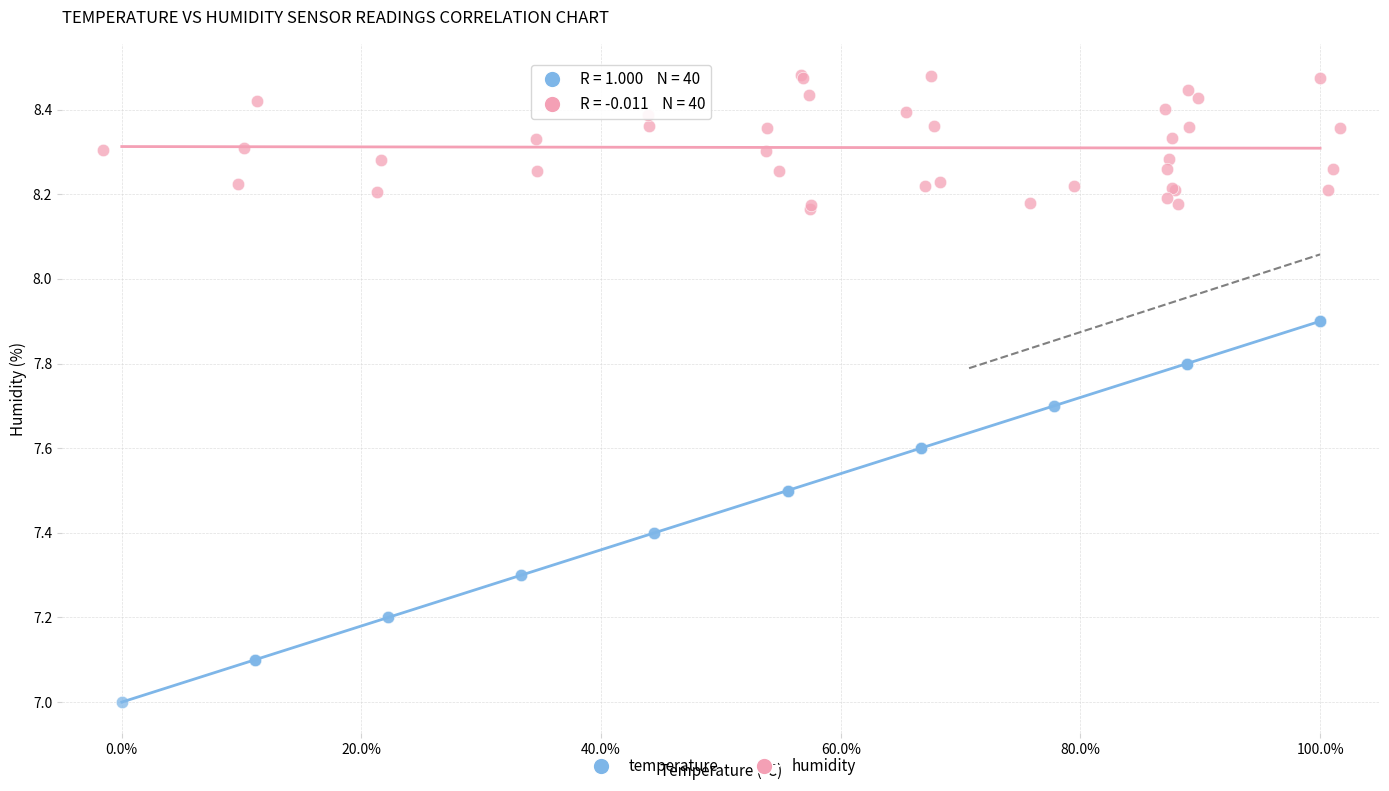

Which series reaches the minimum Y coordinate?

temperature